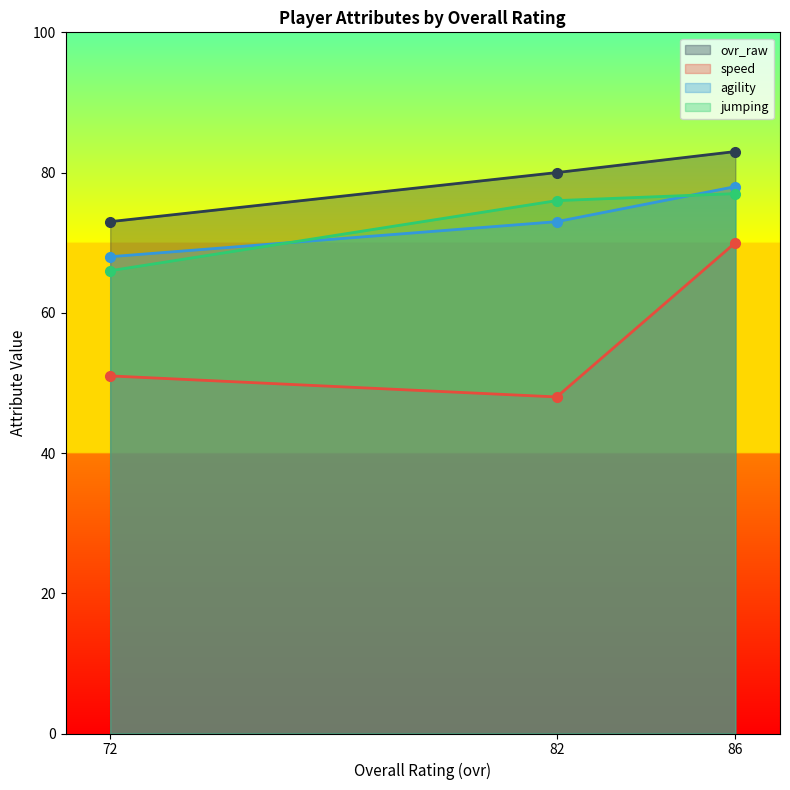

Which has a higher value, 72 or 86?

86